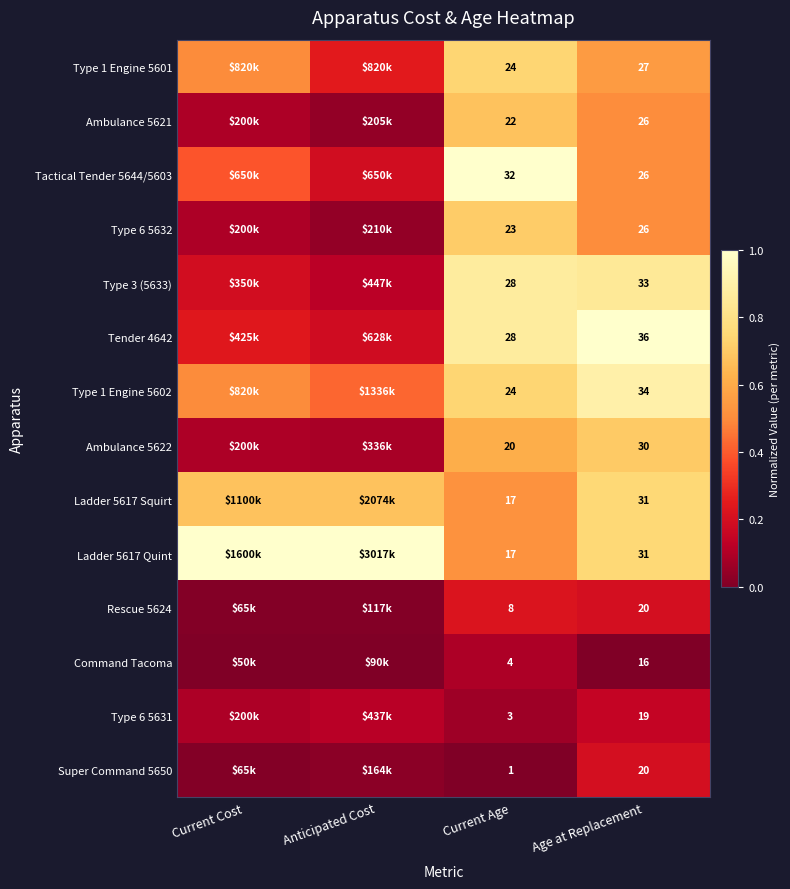

The value of Ambulance 5622 at Anticipated Cost is 0.1. True or false?

False